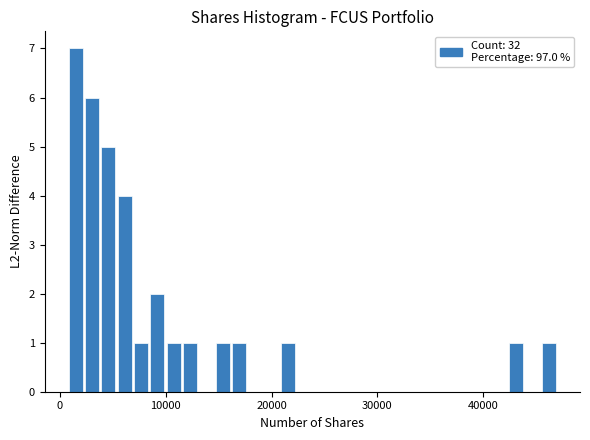

Read against the x-axis, roughly where is the centre of the tallest bar?

1000